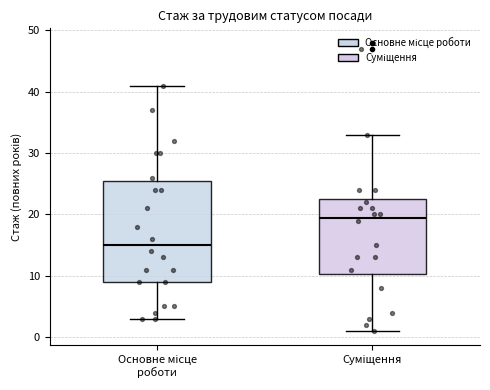

Which box is the tallest, from its lower edge to its upper edge?

Основне місце роботи